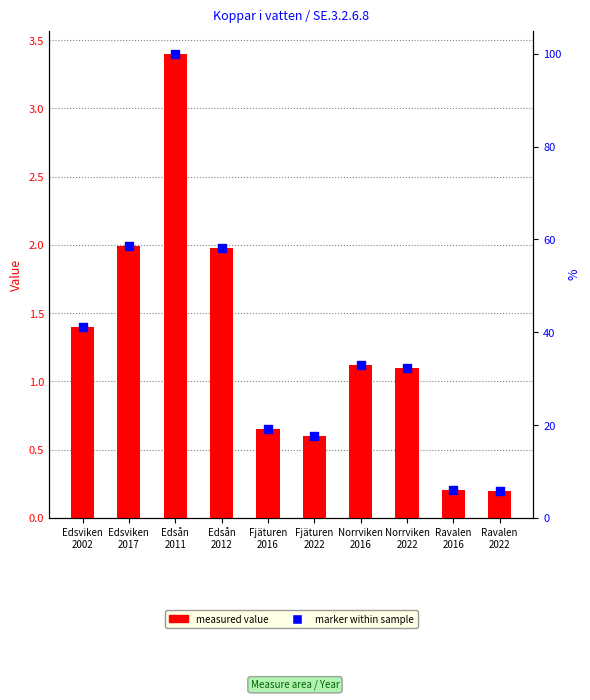

What is the total value across all series at Fjäturen
2022?

1.2